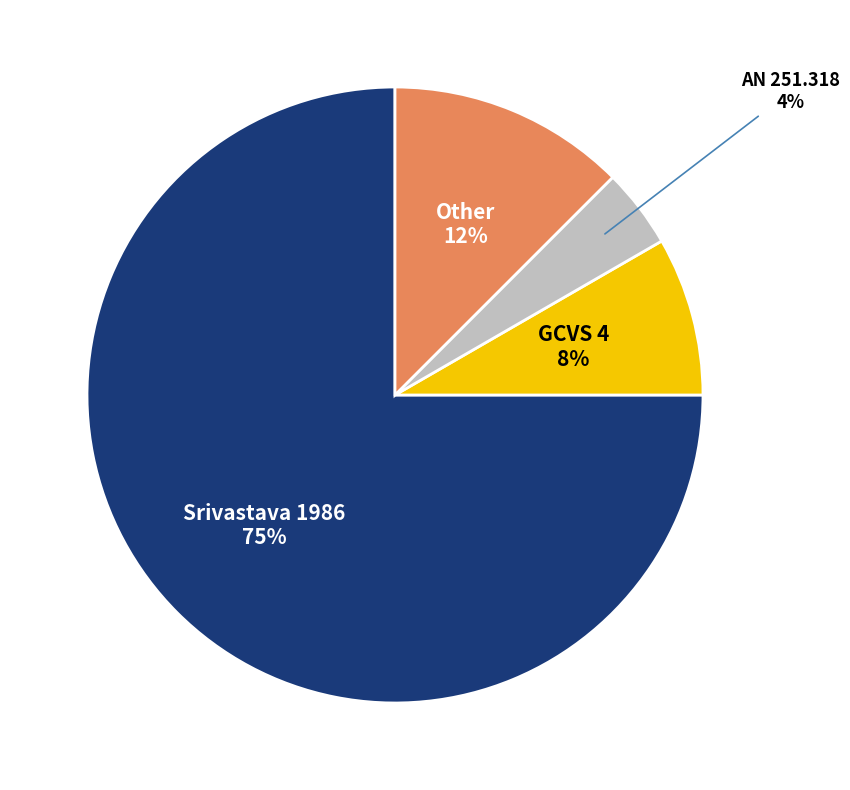

Is there a majority slice in this chart?

Yes